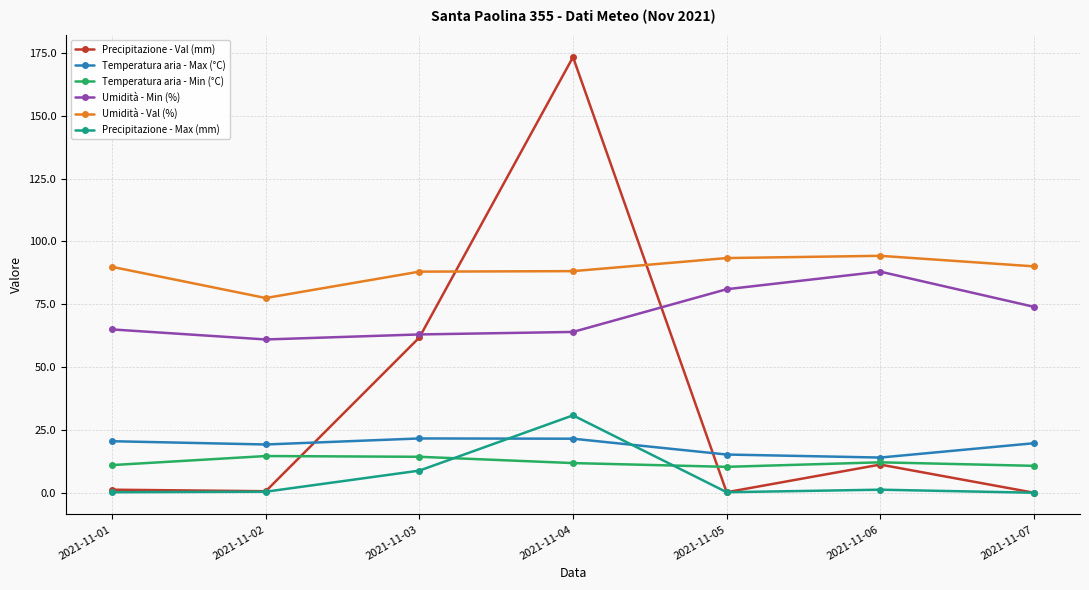

Where is the first local minimum for Umidità - Val (%)?

2021-11-02